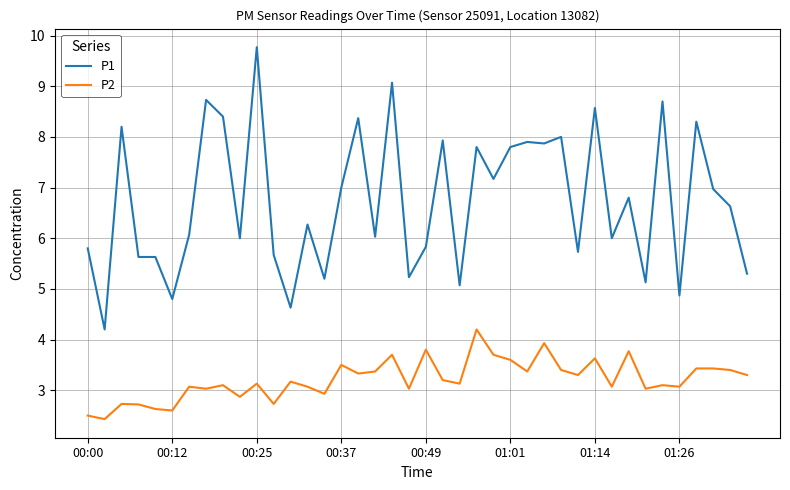

True or false: P1 and P2 intersect in this chart.

False